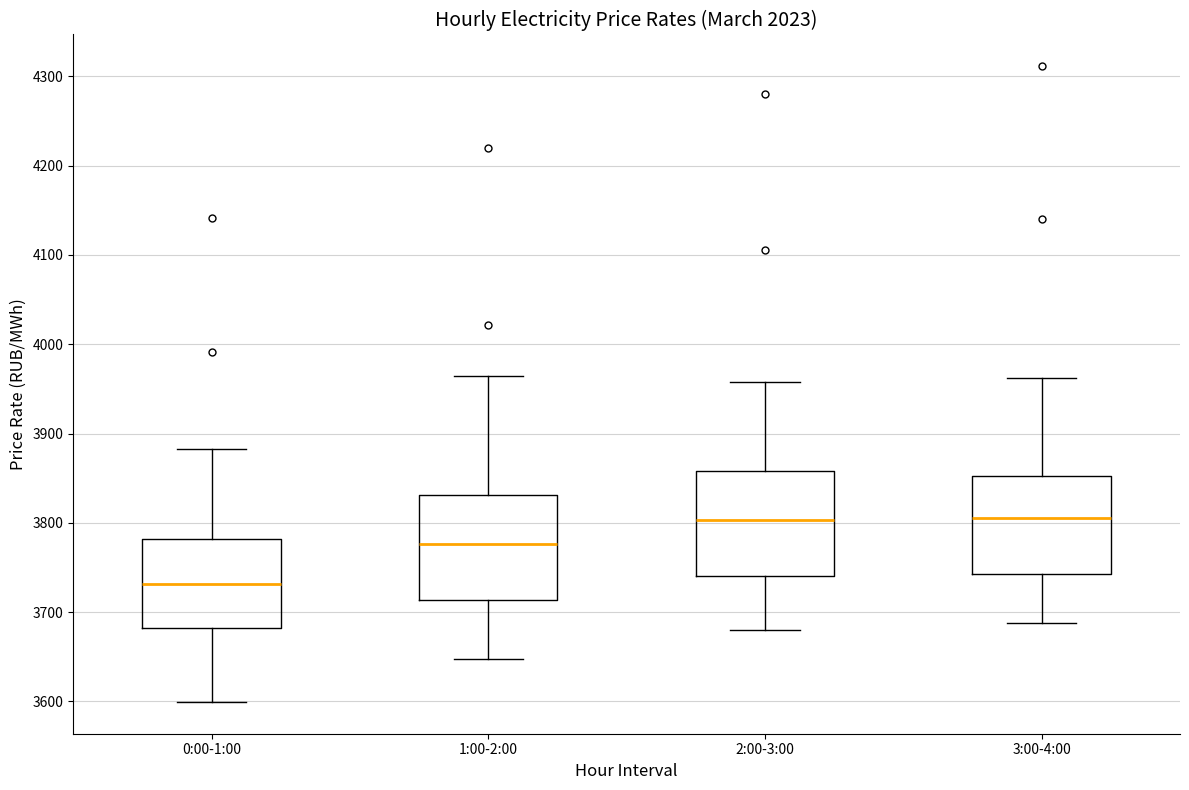

Which box's median line is the lowest?

0:00-1:00